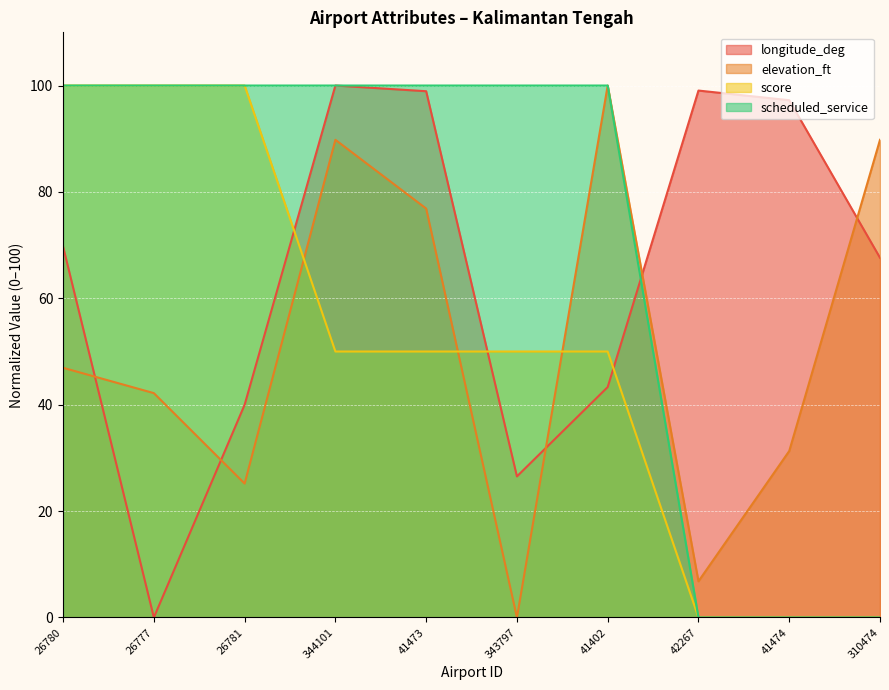

What is the average value of the score series?

50.0